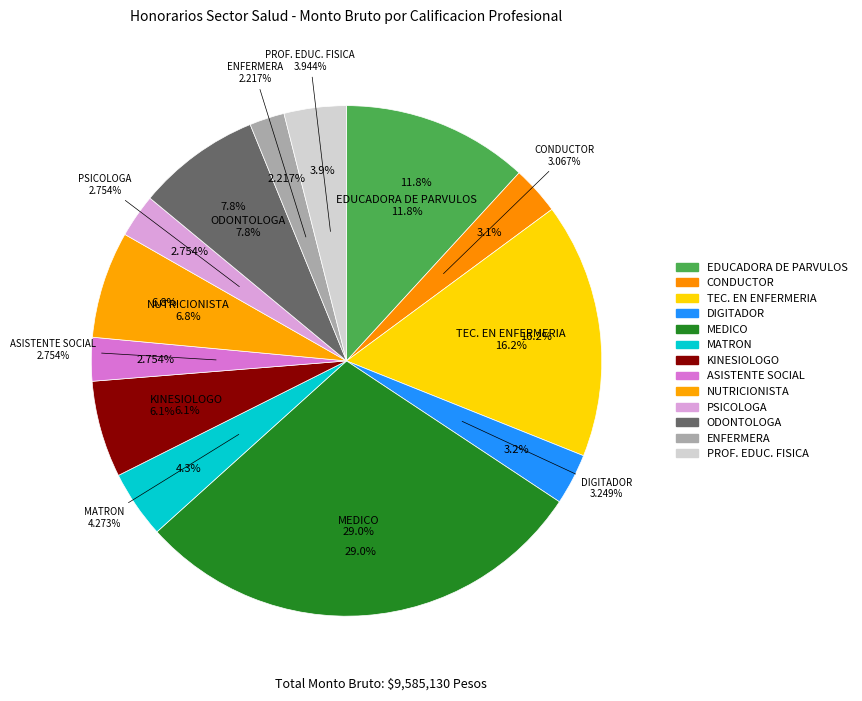

Combined, what portion of the pie is KINESIOLOGO and MEDICO?

35.1%